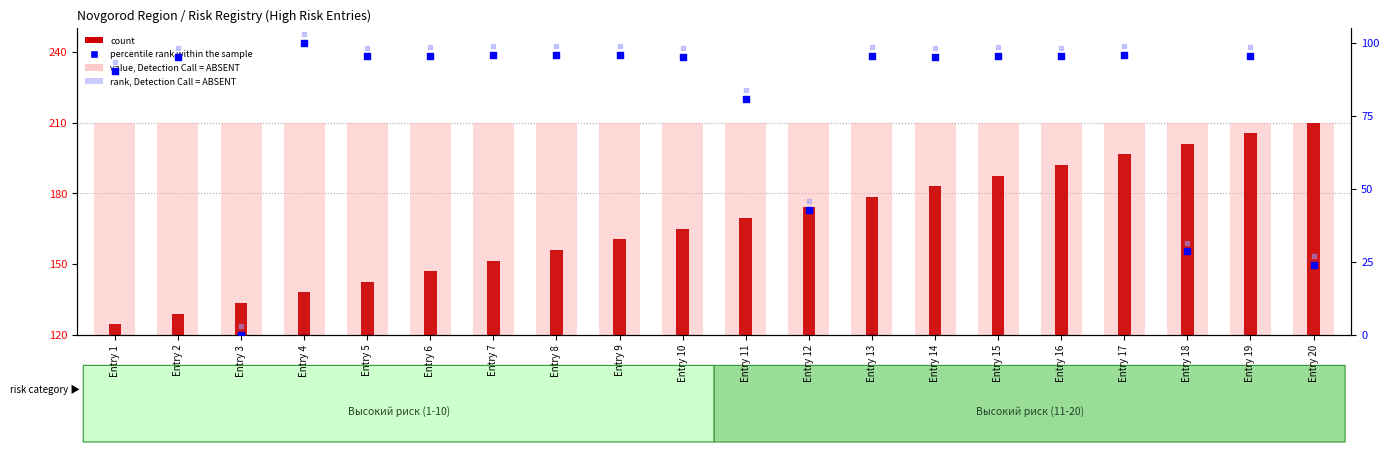

Which series has the largest total across all categories?

value, Detection Call = ABSENT